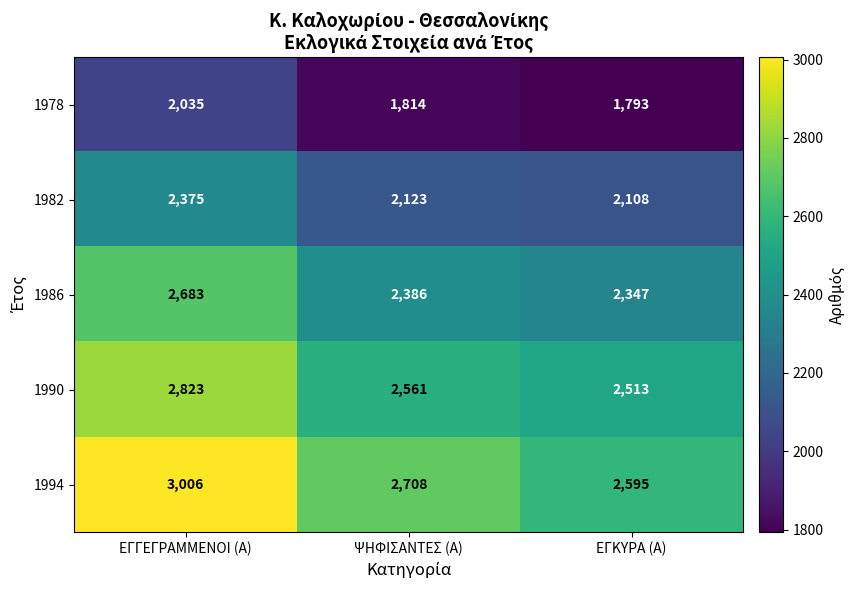

Count the number of categories in the chart.

3